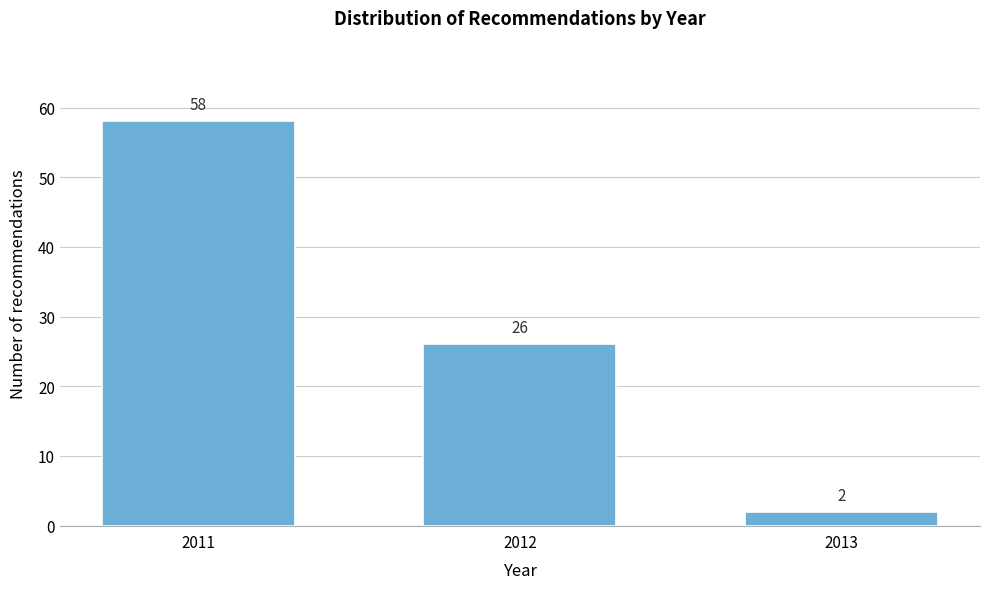

Reading right to left, extract all data points from this chart.

2013=2	2012=26	2011=58